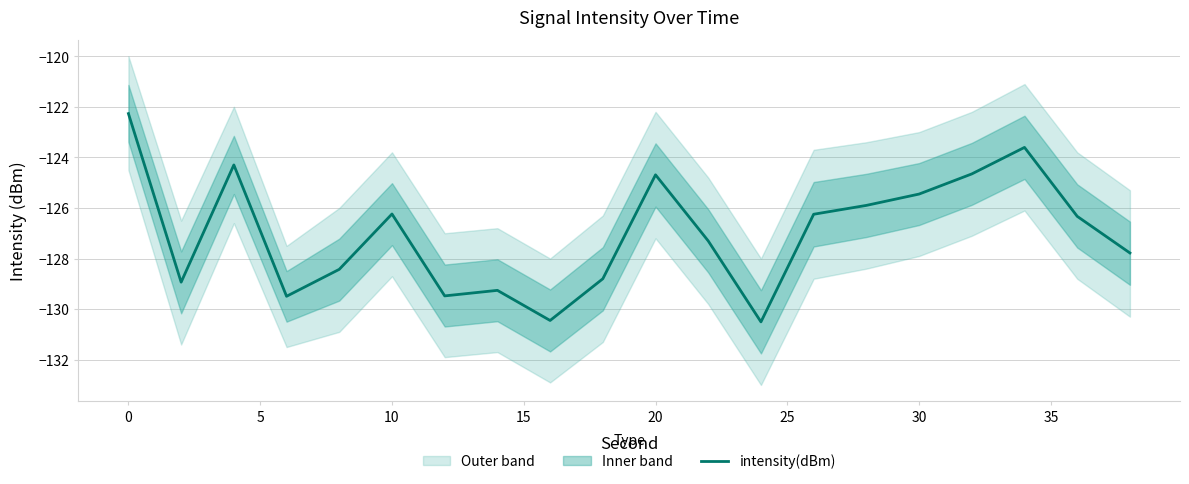

The value of intensity(dBm) at 20 is -222.3. True or false?

False